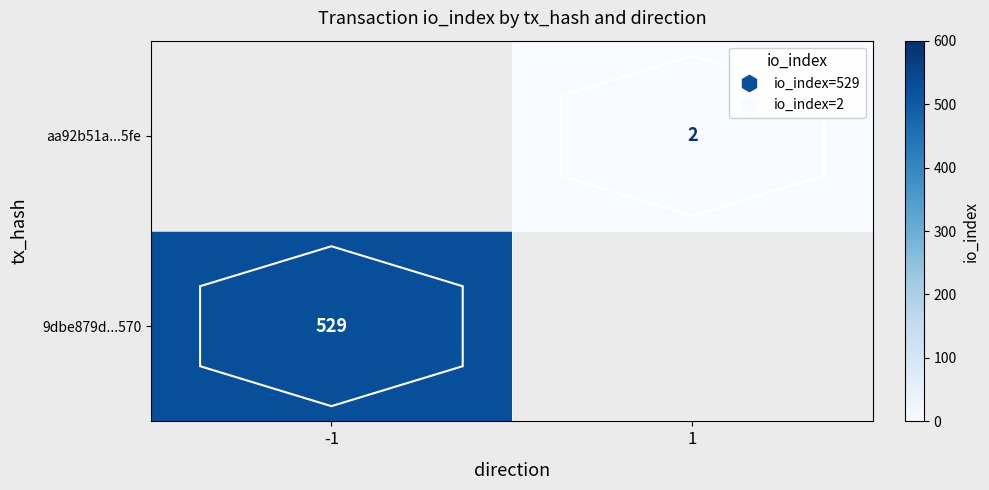

The 9dbe879d...570 series shows 529 at -1. True or false?

True